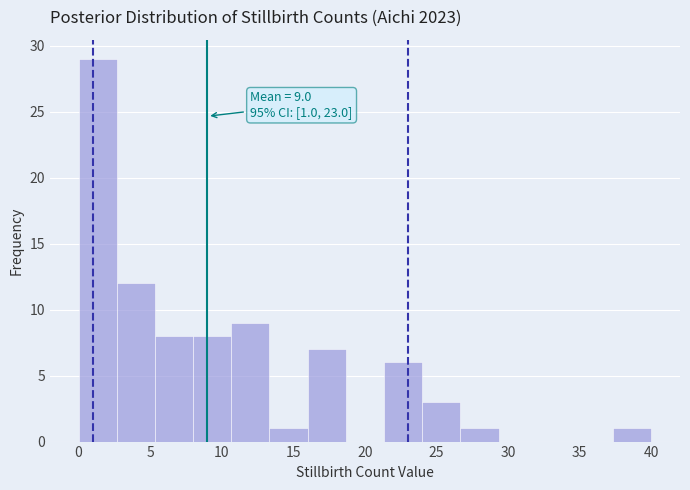

Over which range of the x-axis is the bar tallest?

0.0 to 2.5